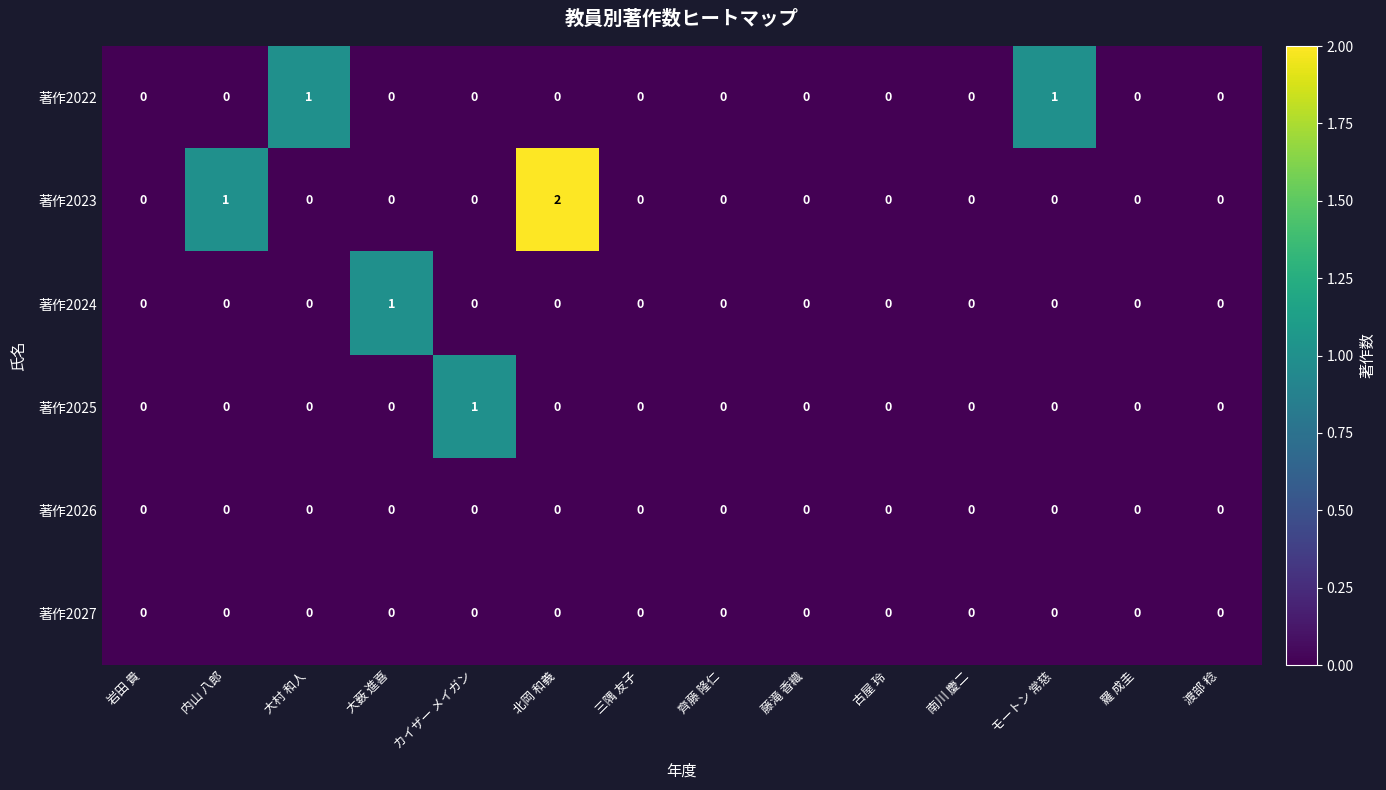

The value of 著作2022 at カイザー メイガン is 0. True or false?

True